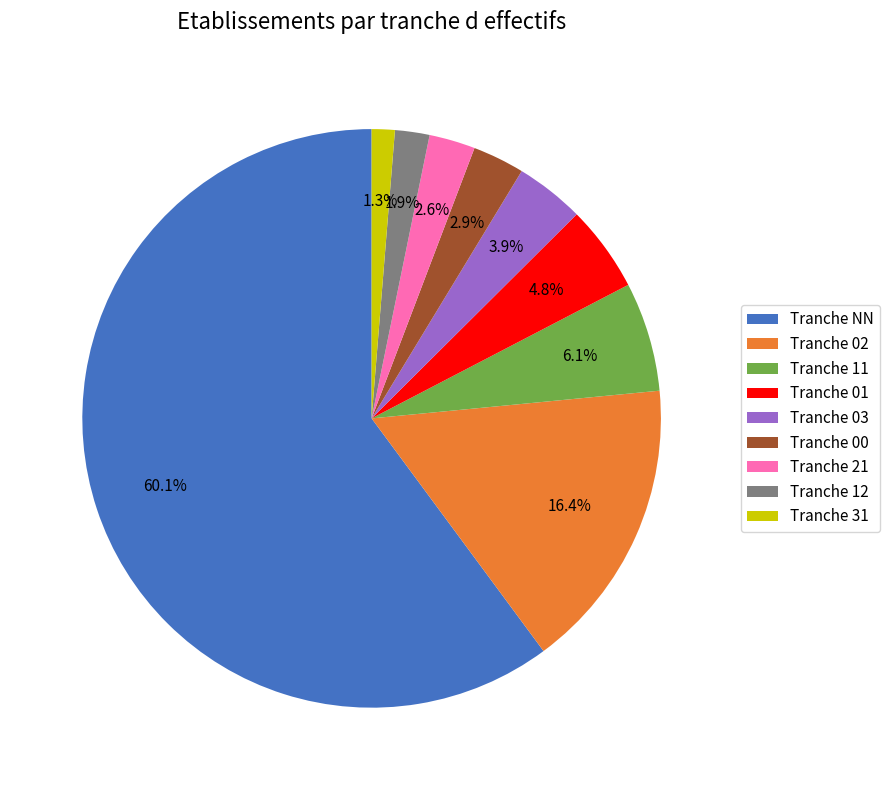

What is the ratio of the value at Tranche 11 to the value at Tranche 12?

3.2